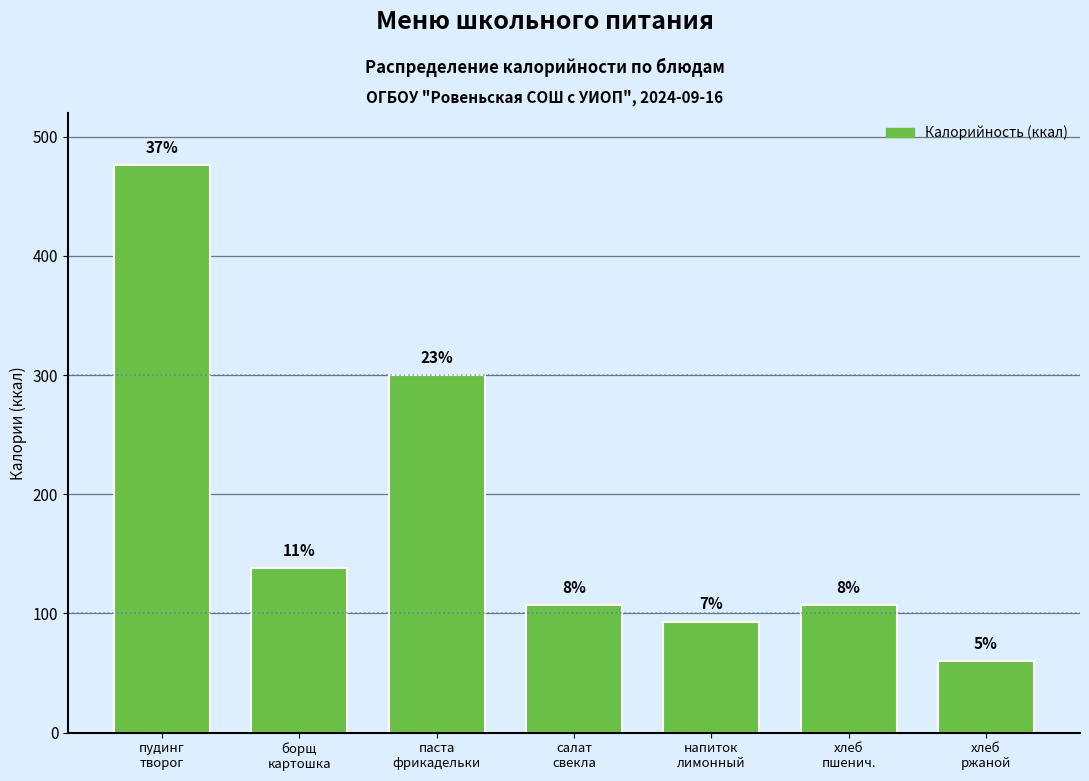

Does the chart contain any negative values?

No